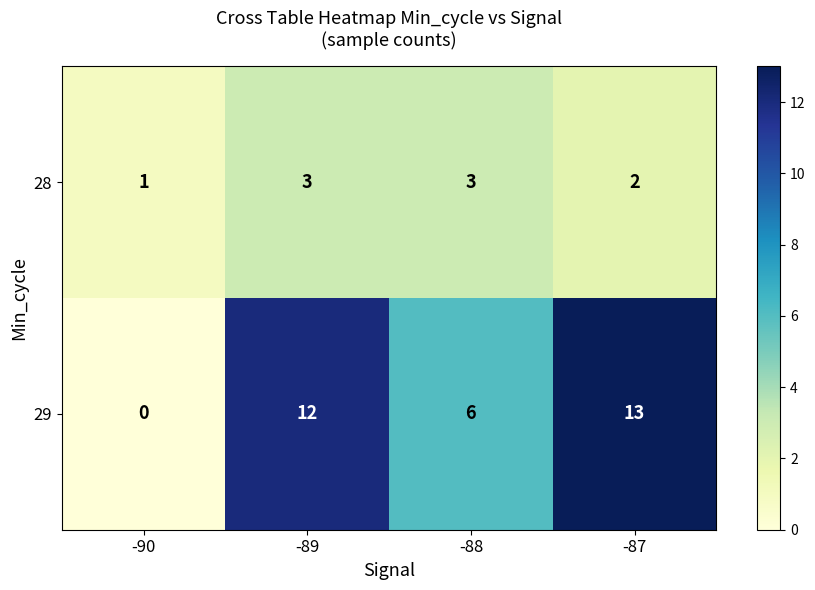

Reading right to left, what are all the values shown in this chart?

28: 2	3	3	1
29: 13	6	12	0